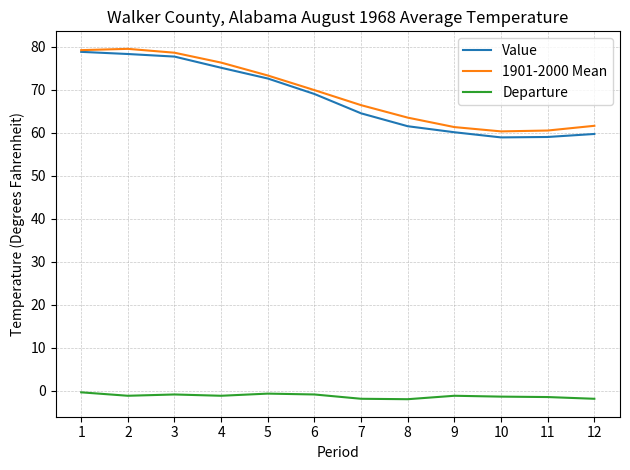

What is the total value across all series at 4?

150.2